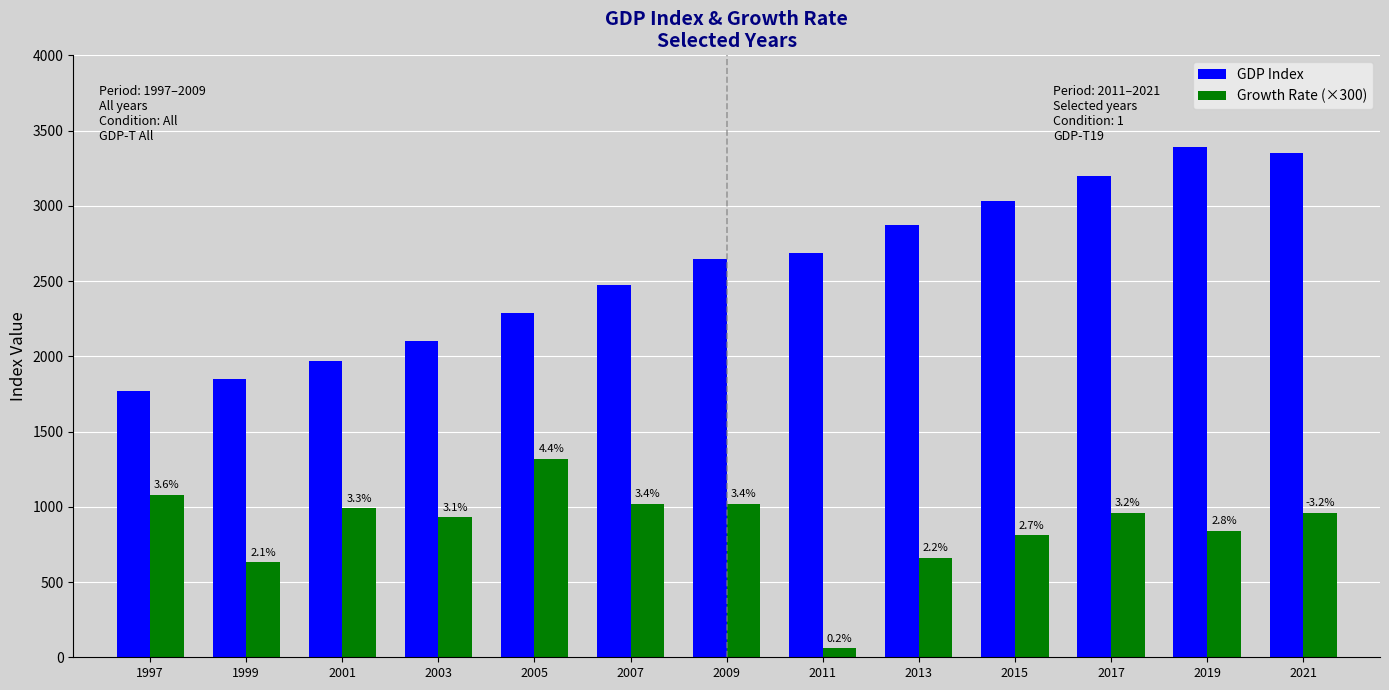

What are all the series names shown in the legend?

GDP Index, Growth Rate (×300)